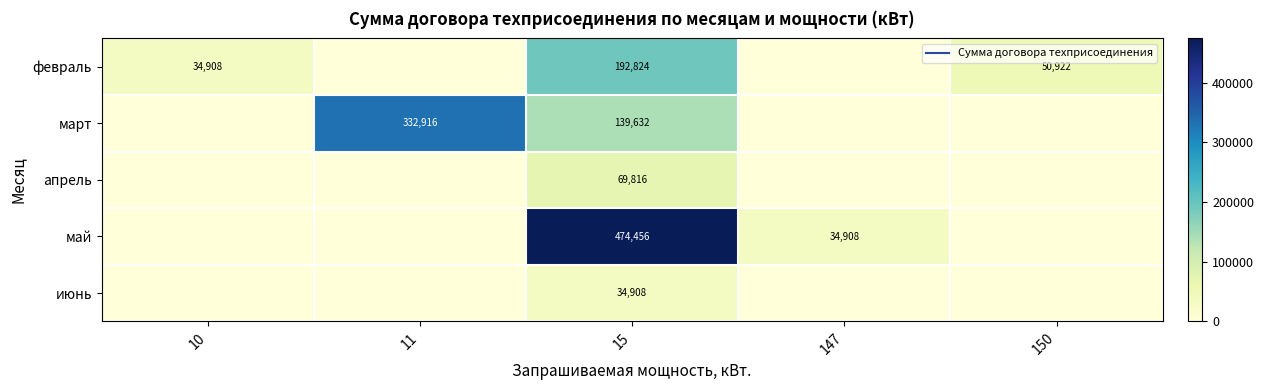

Between 11 and 150, which series saw the biggest shift?

март